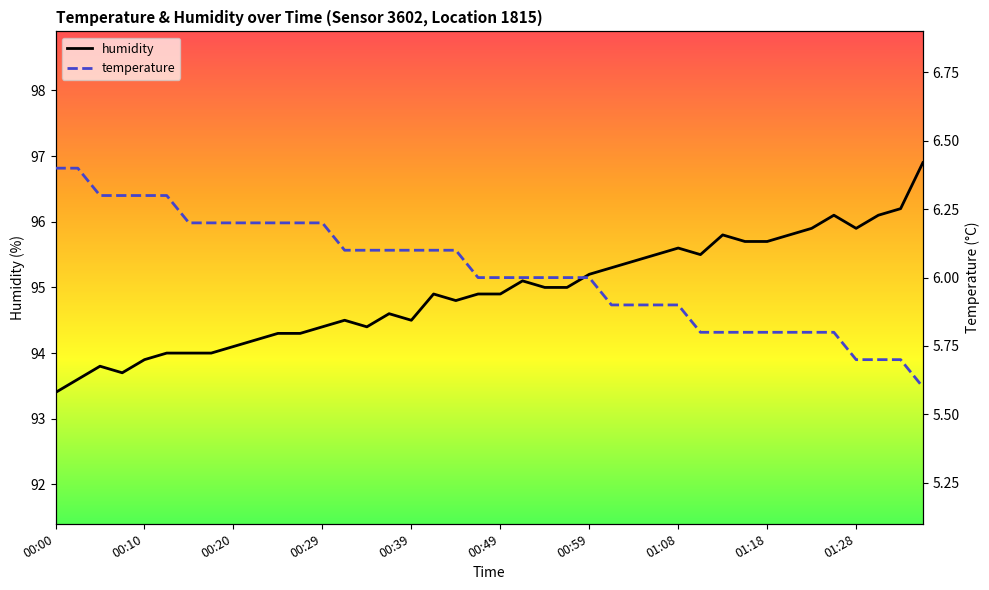

At which label does humidity reach its minimum?

00:00